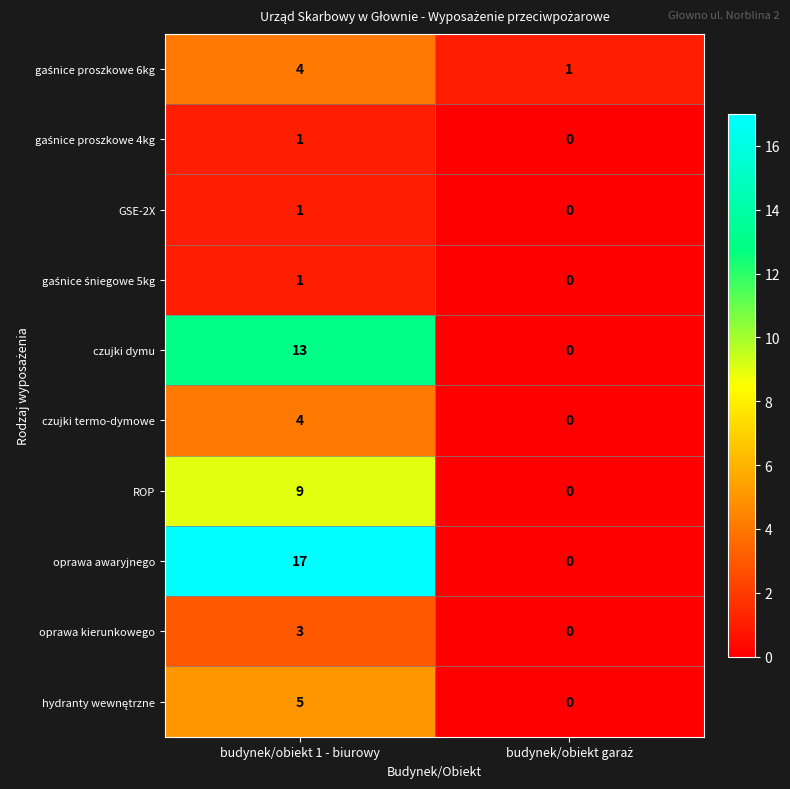

What is the difference between the maximum and minimum values in the ROP series?

9